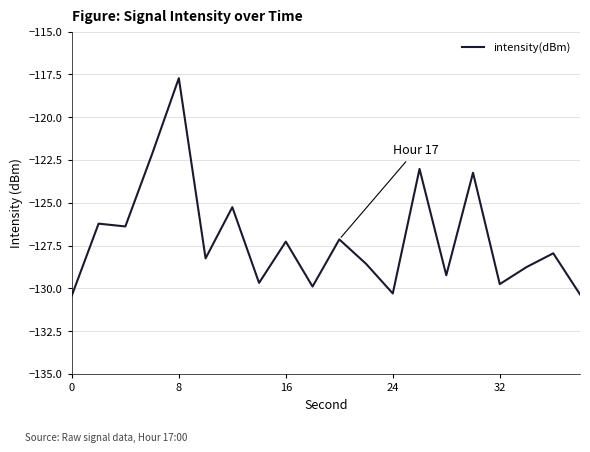

What is the difference between the maximum and minimum values?

12.7